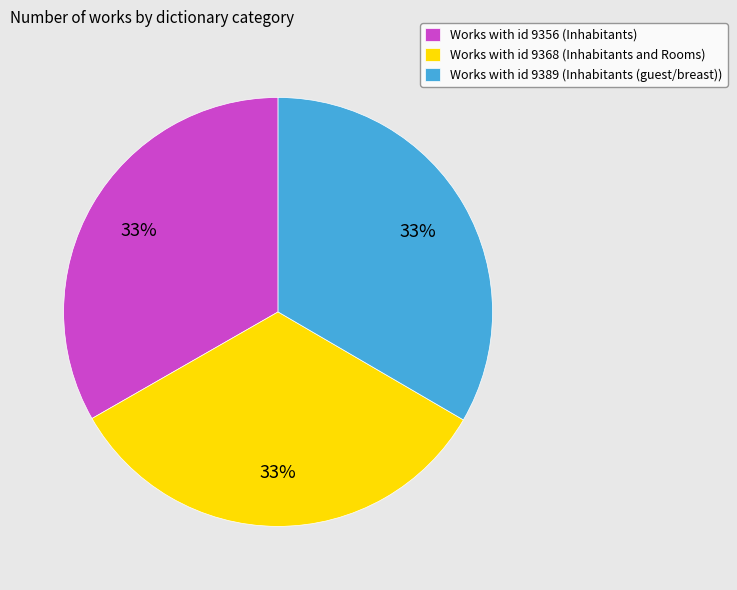

Combined, do Works with id 9356 (Inhabitants) and Works with id 9368 (Inhabitants and Rooms) account for over 50%?

Yes